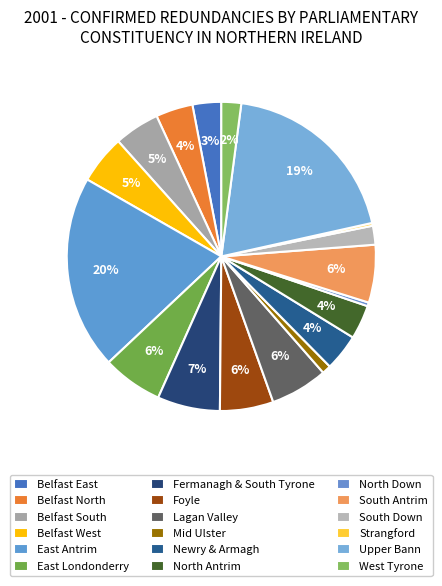

What is the ratio of the value at Belfast South to the value at North Down?

12.2